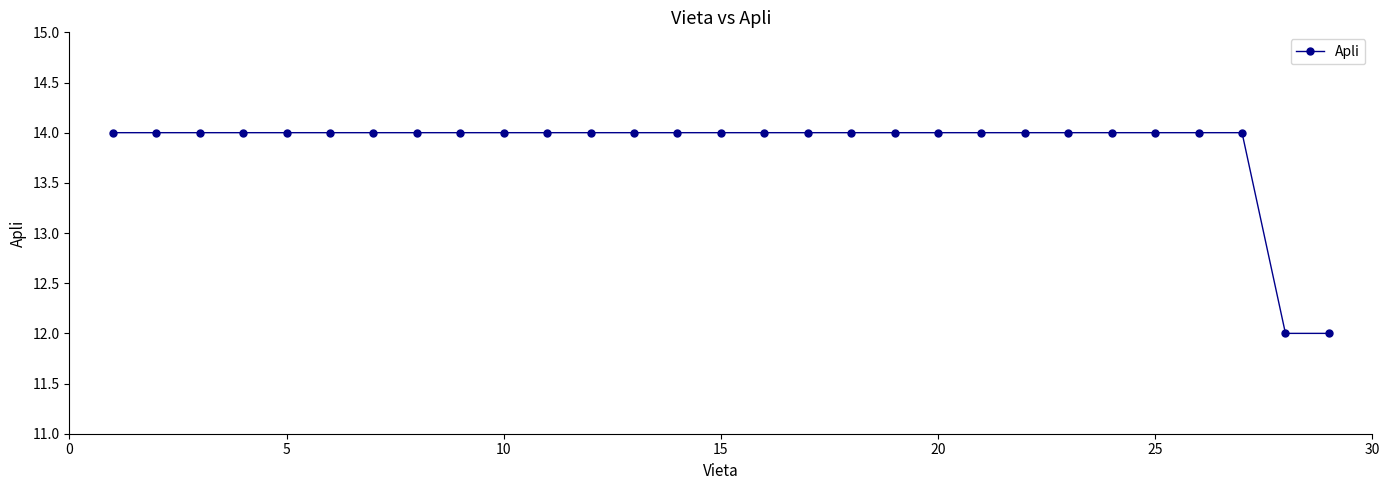

Reading left to right, transcribe all the data shown in this chart.

14	14	14	14	14	14	14	14	14	14	14	14	14	14	14	14	14	14	14	14	14	14	14	14	14	14	14	12	12